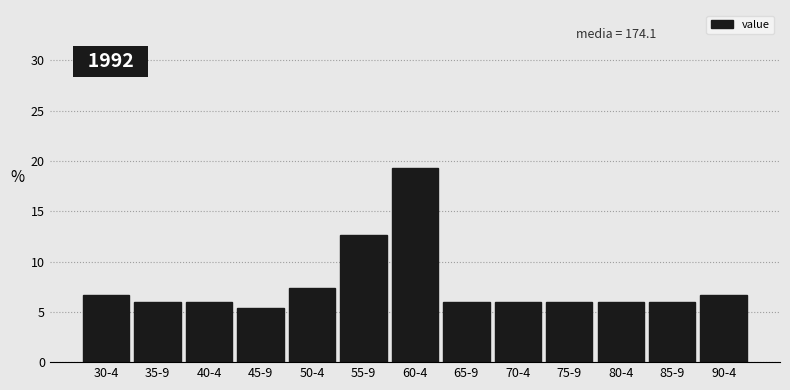

Reading right to left, what are all the values shown in this chart?

90-4=6.7	85-9=6.0	80-4=6.0	75-9=6.0	70-4=6.0	65-9=6.0	60-4=19.3	55-9=12.7	50-4=7.3	45-9=5.3	40-4=6.0	35-9=6.0	30-4=6.7